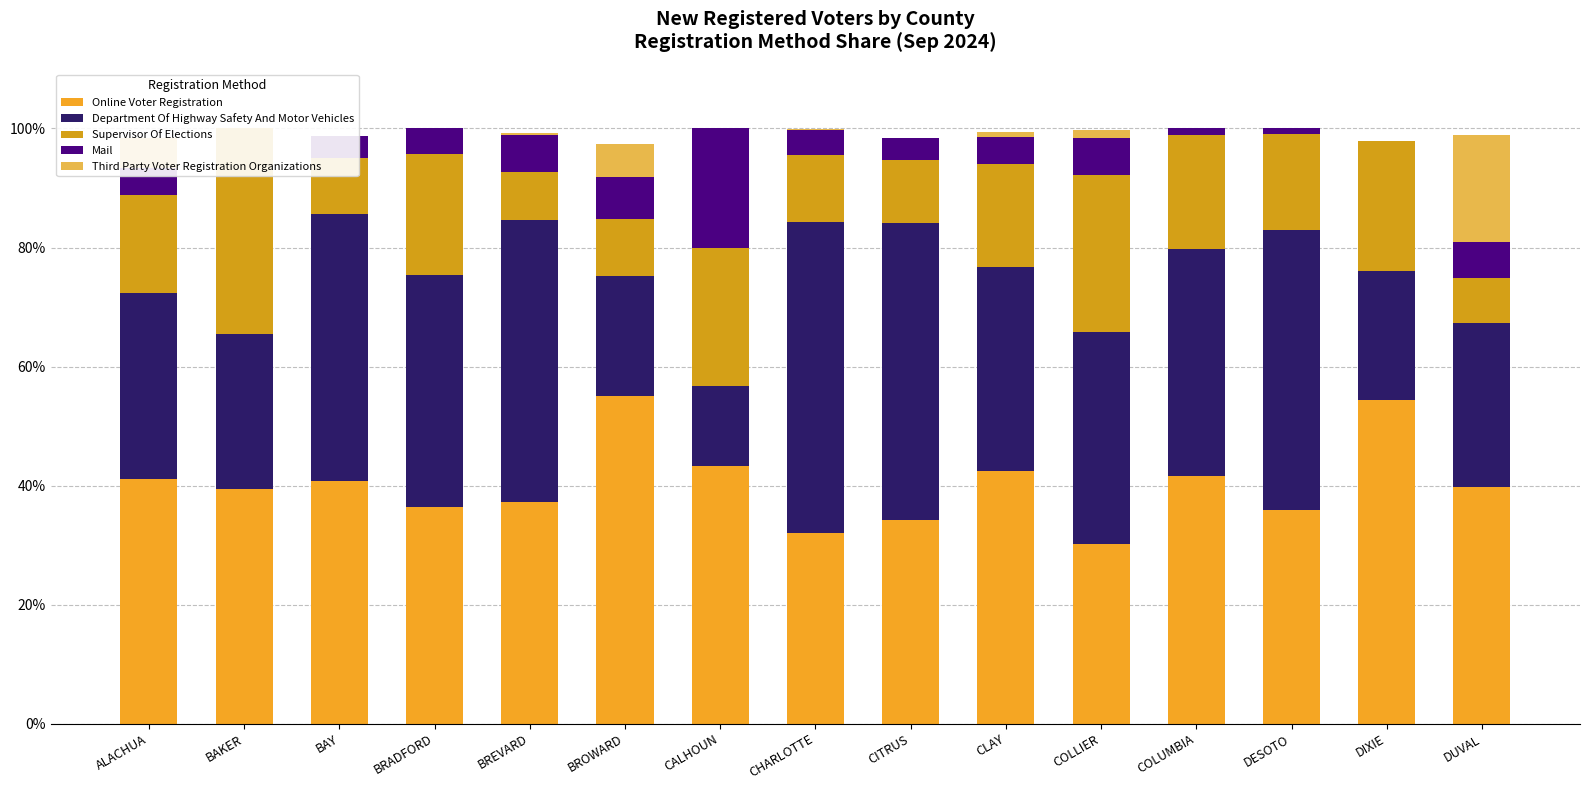

Is the value of Supervisor Of Elections at COLLIER greater than the value of Mail at CHARLOTTE?

Yes